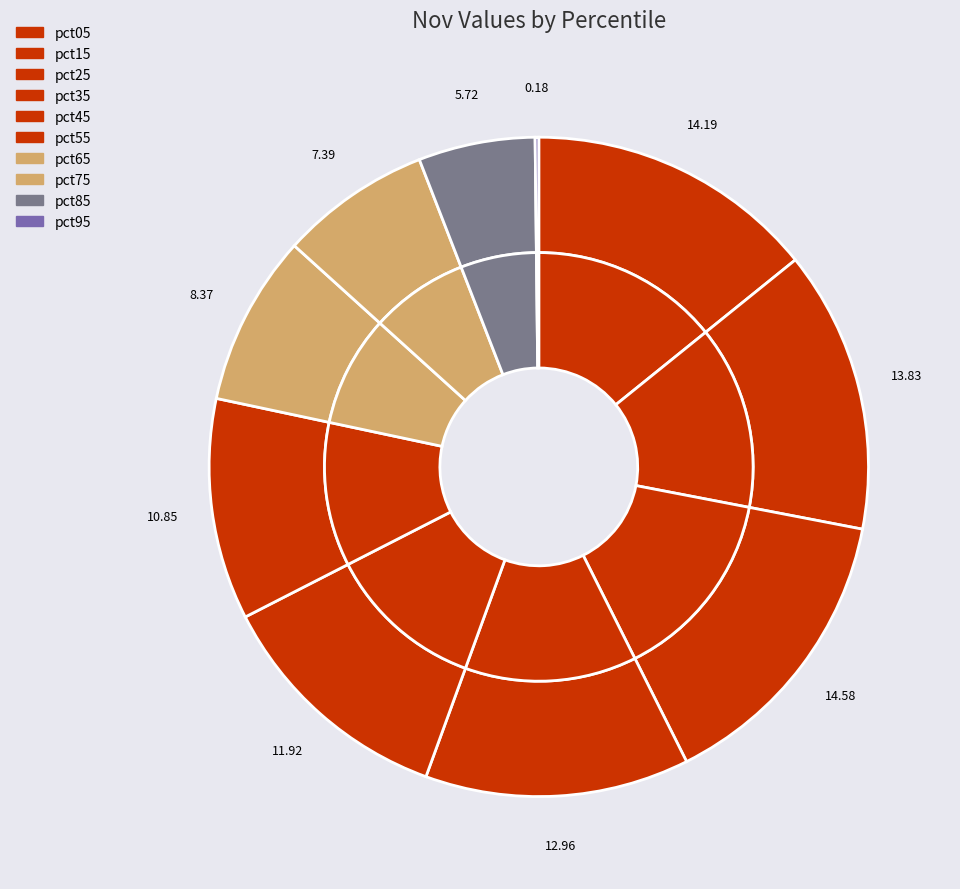

What is the smallest slice in the pie chart?

pct95